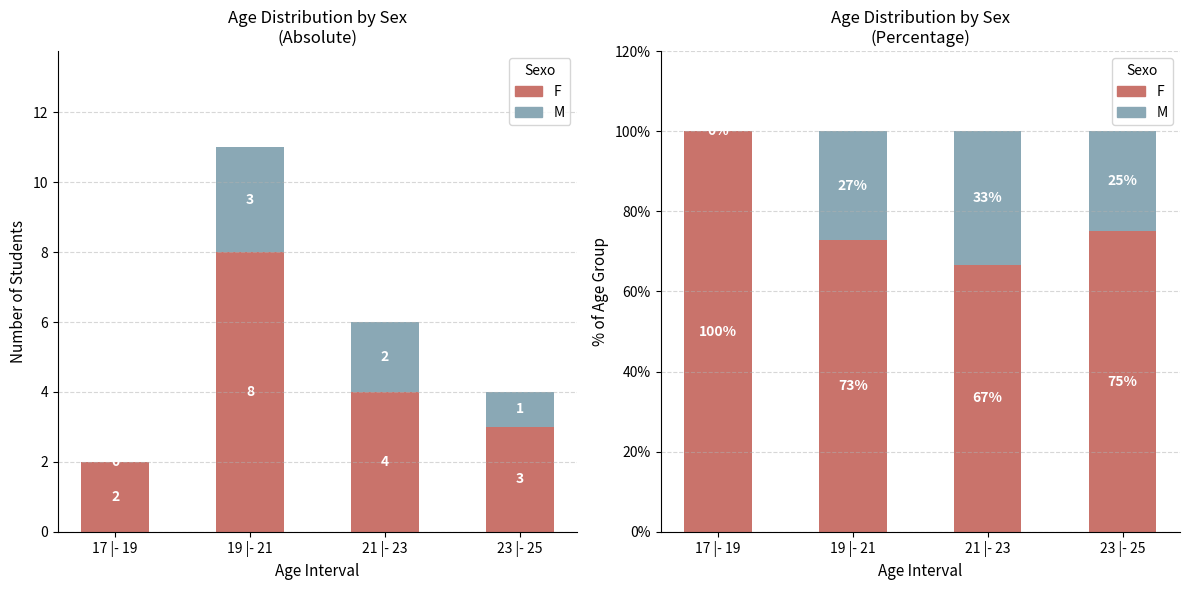

Which has a higher value, 19 |- 21 or 17 |- 19?

17 |- 19